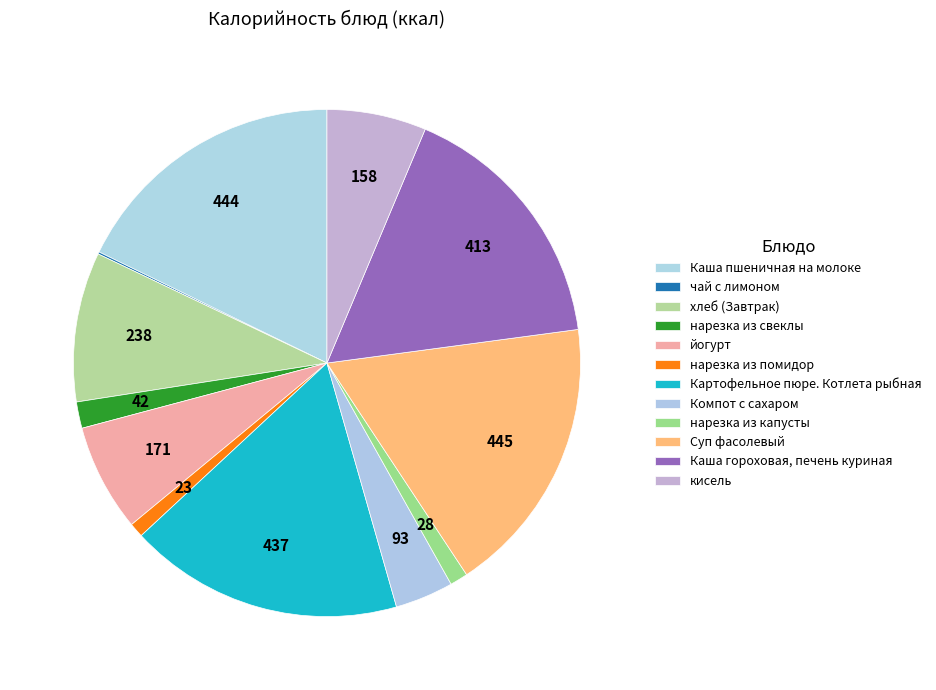

The нарезка из помидор slice represents 7% of the pie. True or false?

False